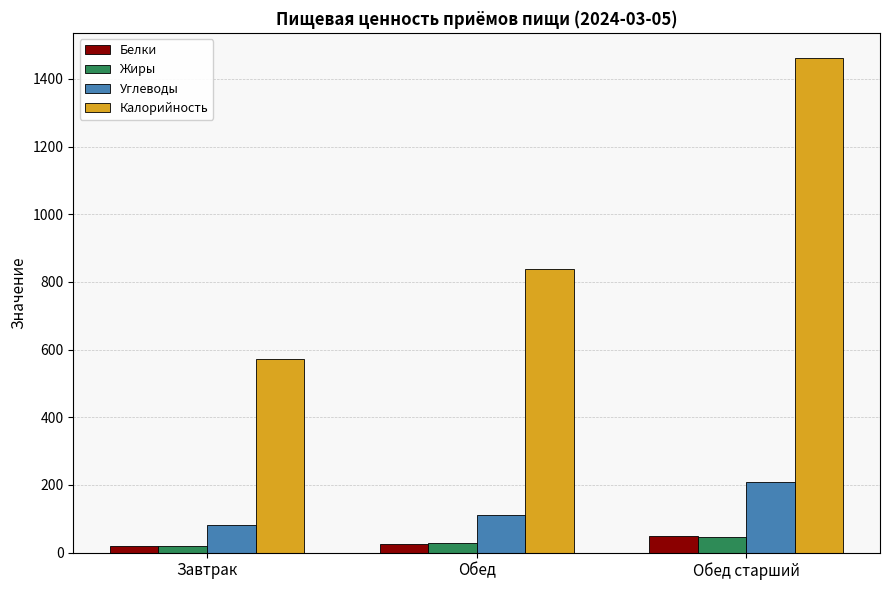

The Белки series shows 26.4 at Обед. True or false?

True